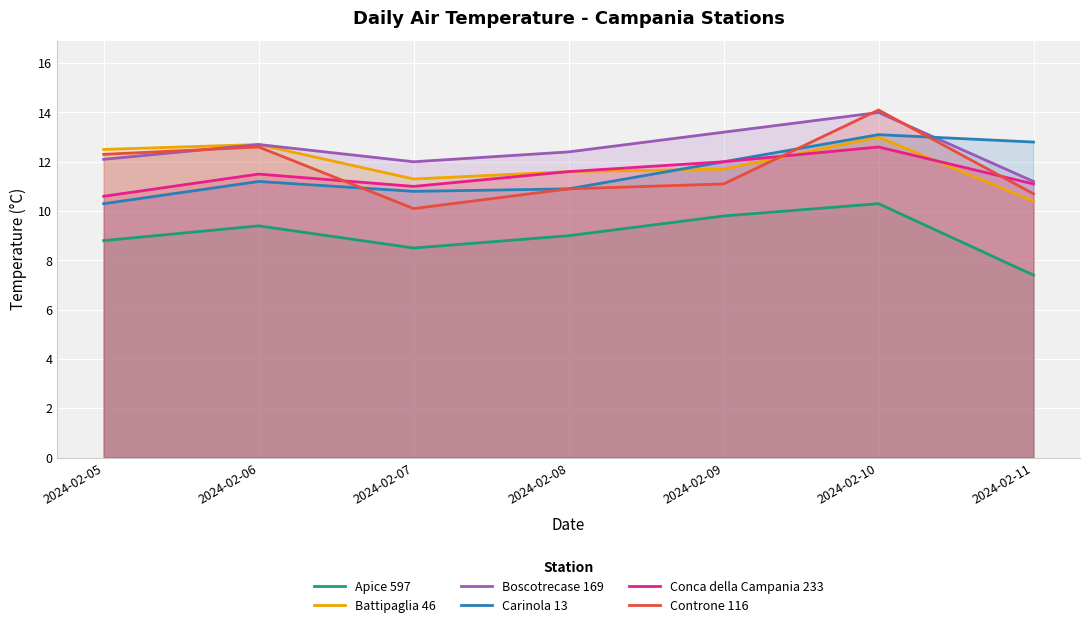

How many data points in Battipaglia 46 are less than 11?

1